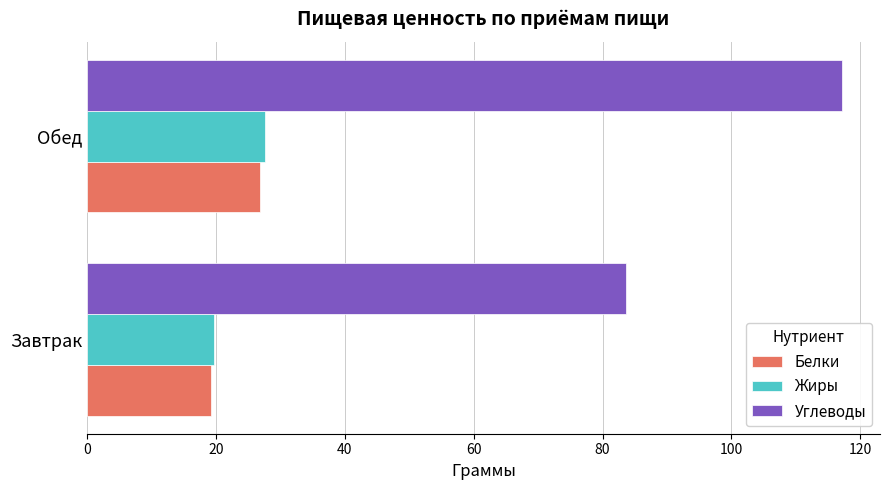

Is it true that Белки equals 26.9 at Обед?

True